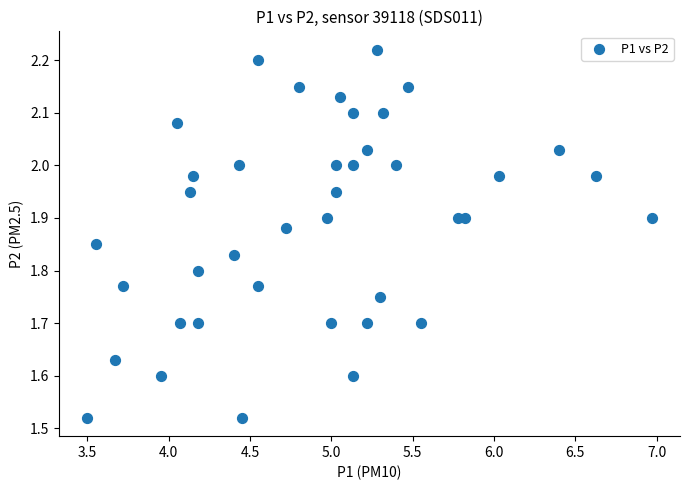

What is the range of Y values (max minus min)?

0.7